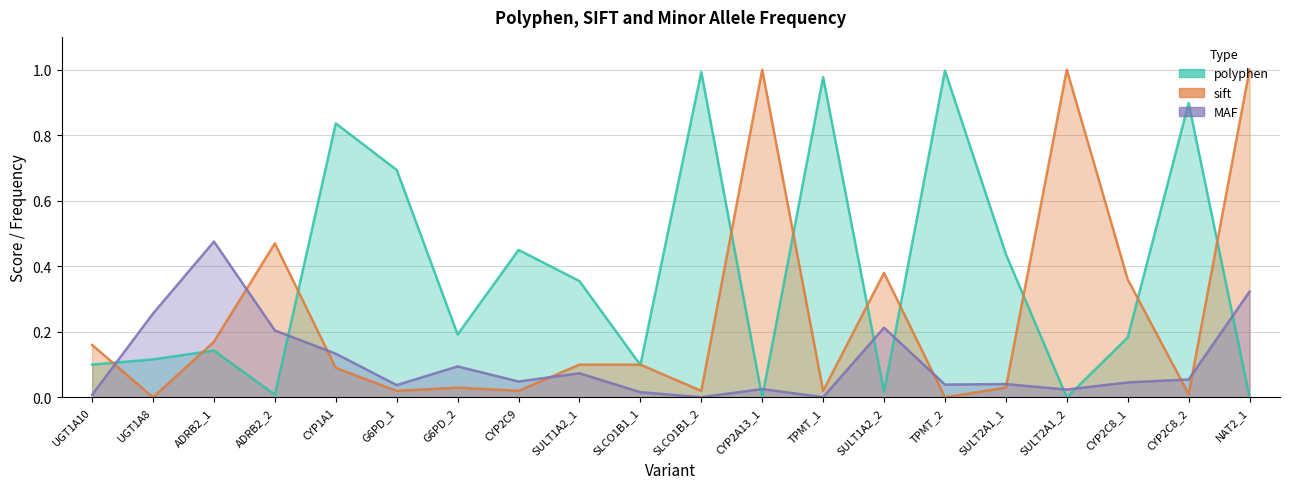

Is it true that MAF equals 0.2 at SULT1A2_2?

True